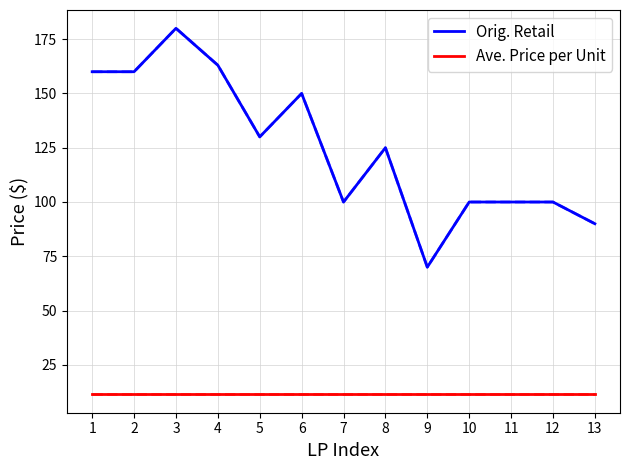

Count the number of data series in this chart.

2